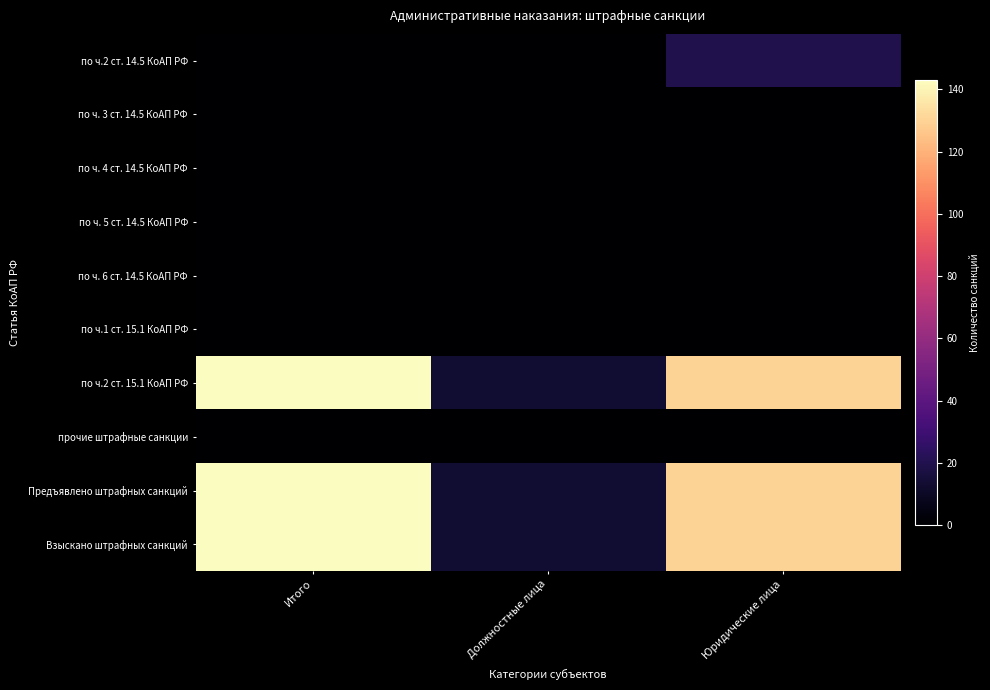

Which series changed the most between Должностные лица and Юридические лица?

по ч.2 ст. 15.1 КоАП РФ